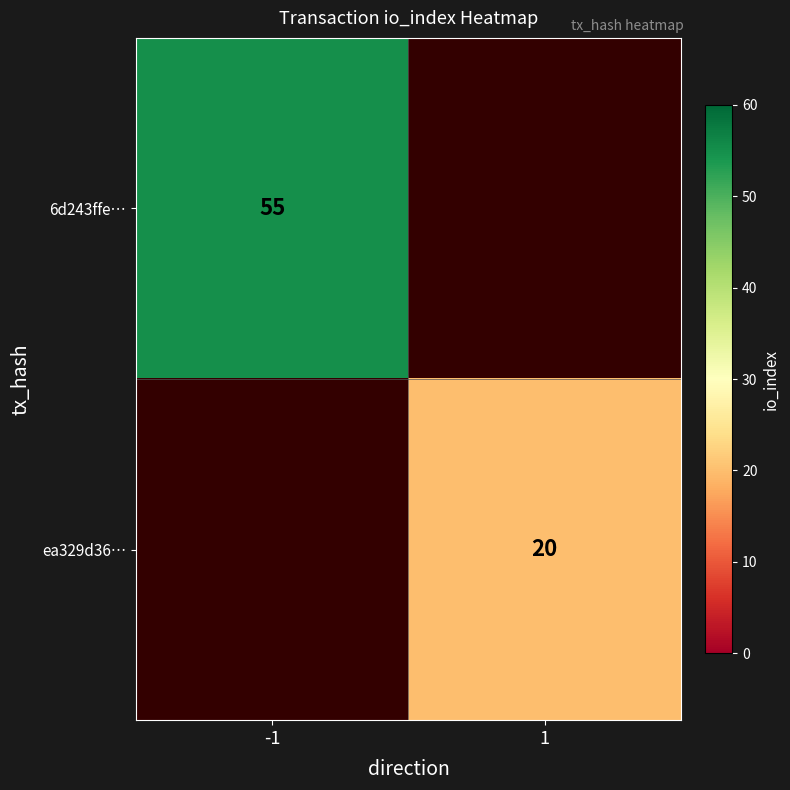

What is the total value across all series at 1?

20